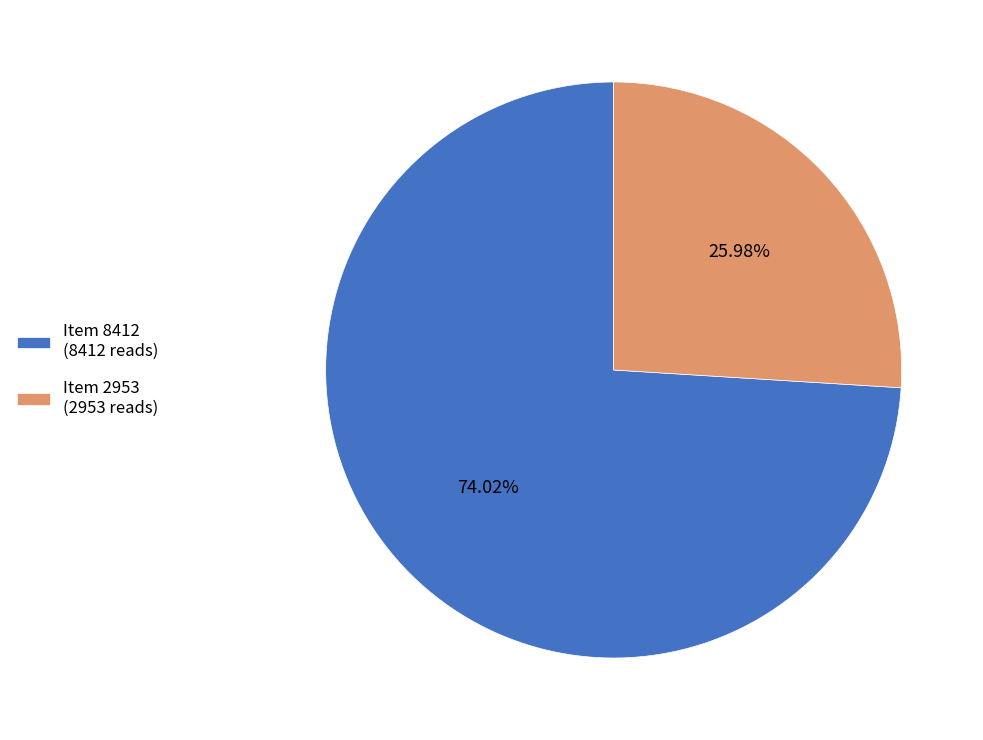

What is the largest slice in the pie chart?

Item 8412